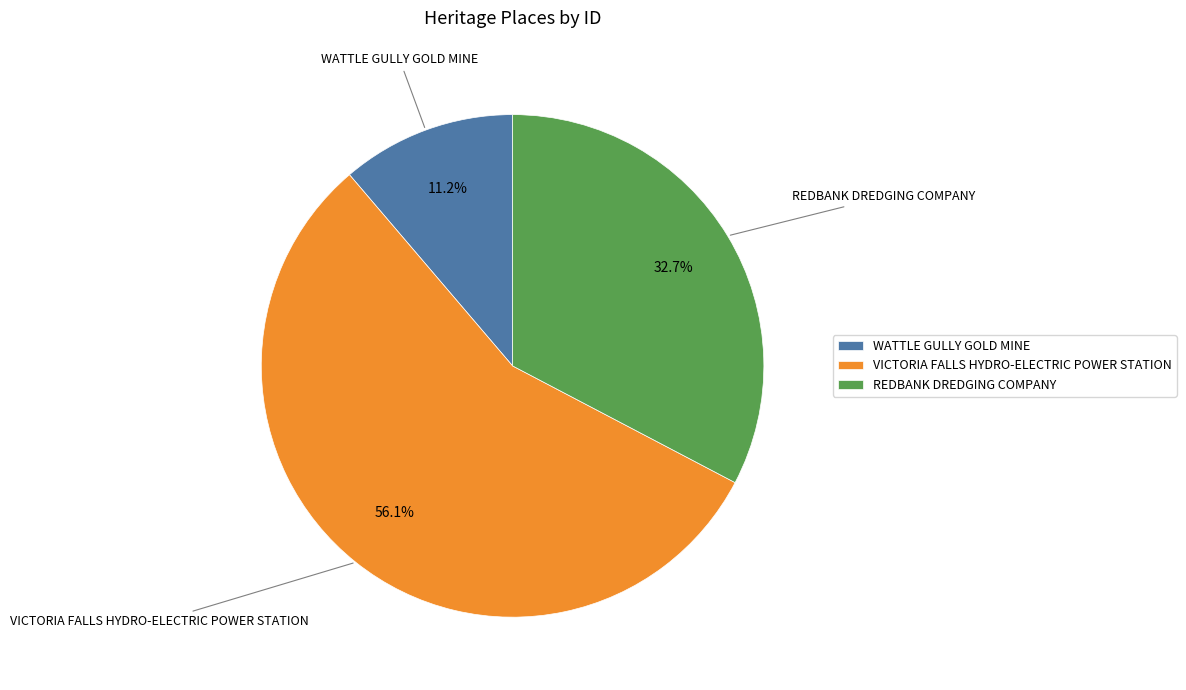

What percentage is the WATTLE GULLY GOLD MINE slice, to the nearest percent?

11%